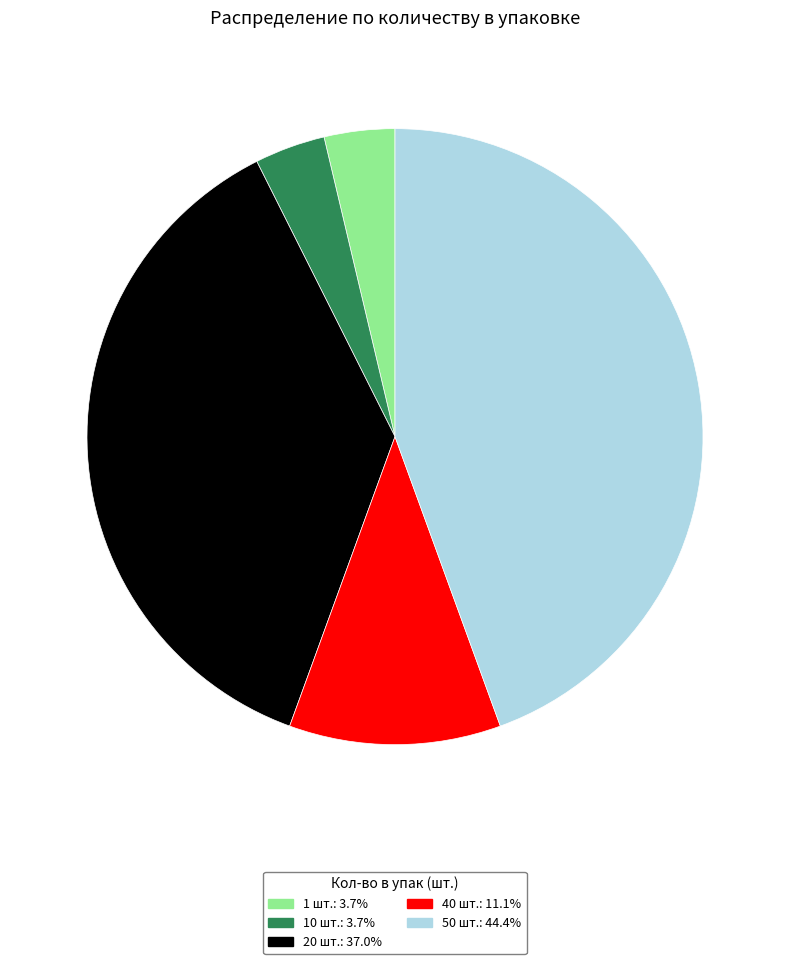

Which slice is the largest?

50 шт.